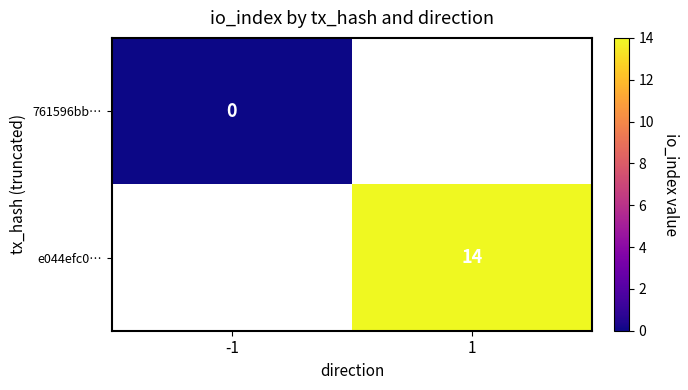

Is it true that e044efc0… equals 5 at 1?

False